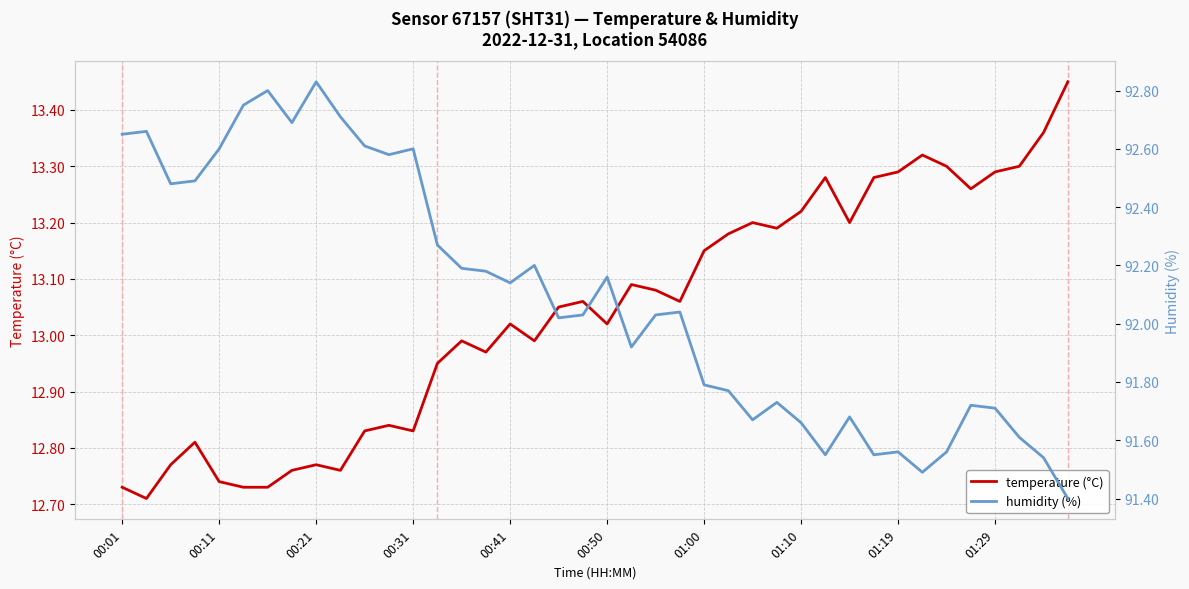

How many data points in temperature (°C) are above 13?

23